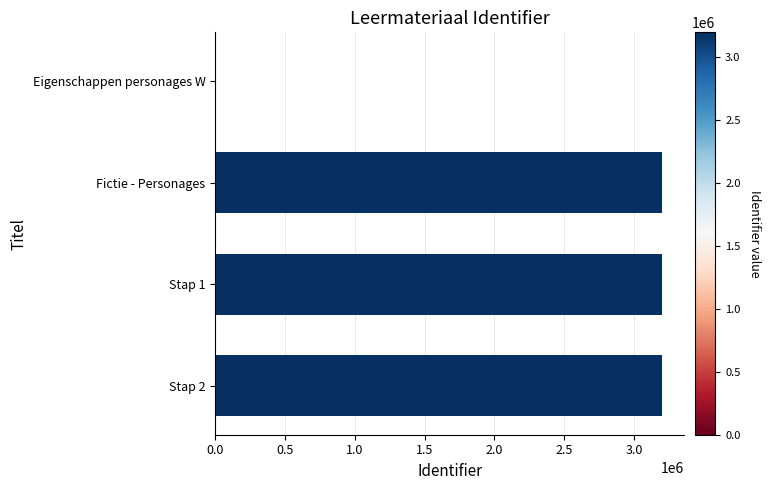

What value does the data have at Fictie - Personages?

3198534